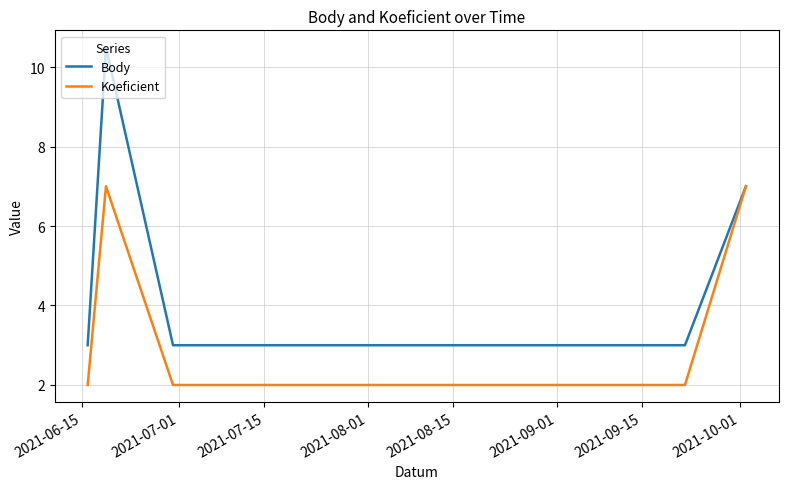

What are all the series names shown in the legend?

Body, Koeficient